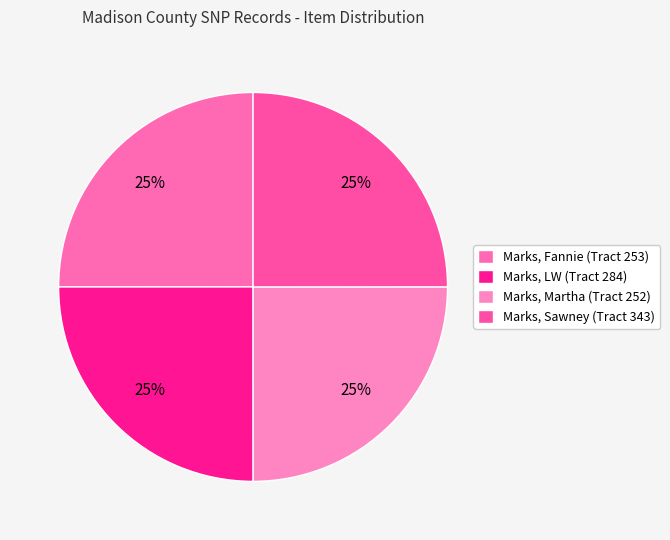

Approximately how many times larger is the value at Marks, Sawney (Tract 343) compared to Marks, LW (Tract 284)?

1.0